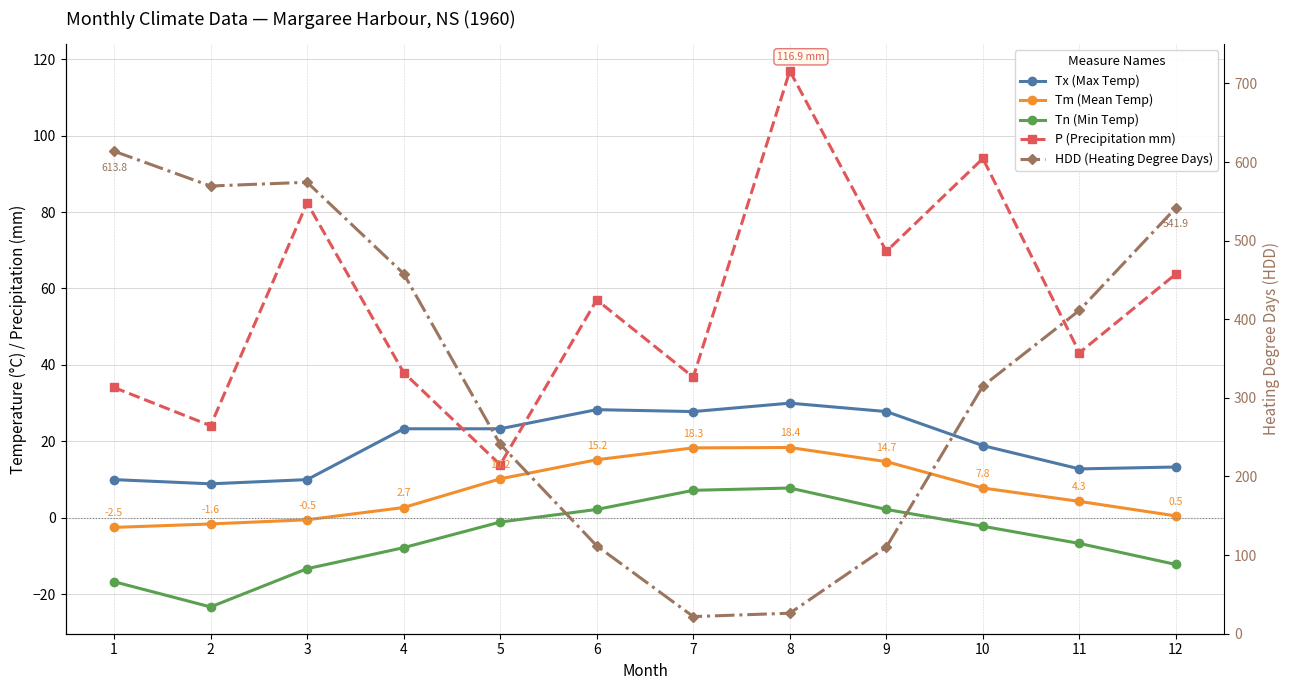

Does the chart display data point markers on the line(s)?

Yes